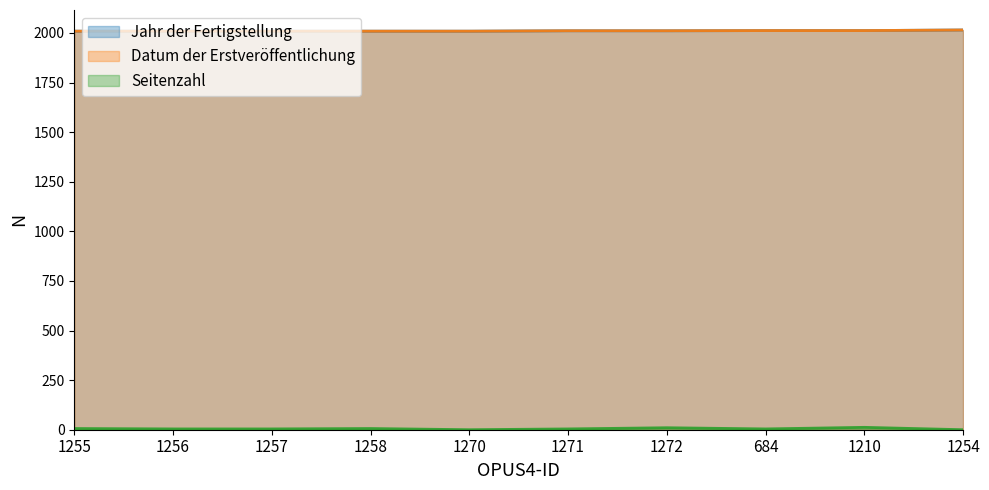

What is the difference between the maximum and minimum values in the Datum der Erstveröffentlichung series?

6